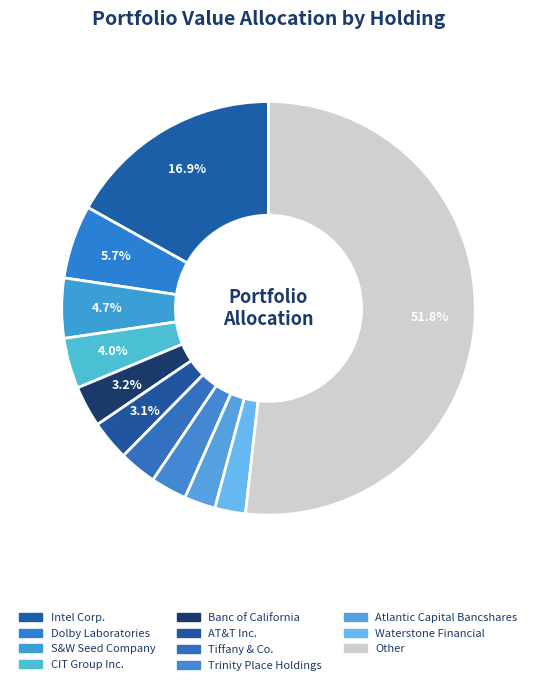

How many segments does this pie chart have?

11